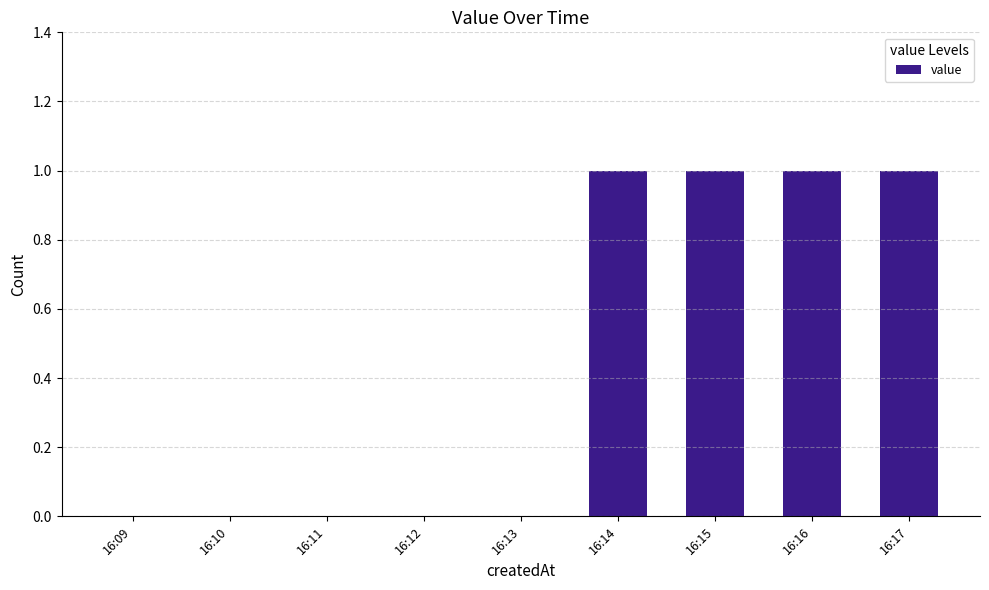

Reading left to right, transcribe all the data shown in this chart.

0	0	0	0	0	1	1	1	1